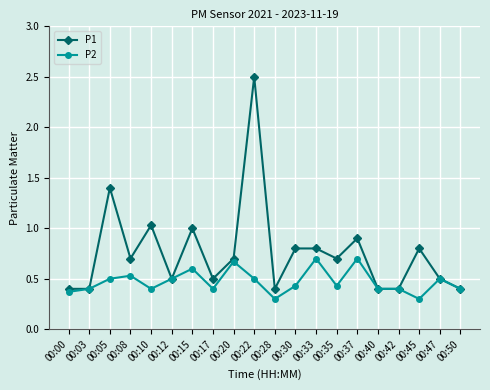

Where is the first local maximum for P1?

00:05